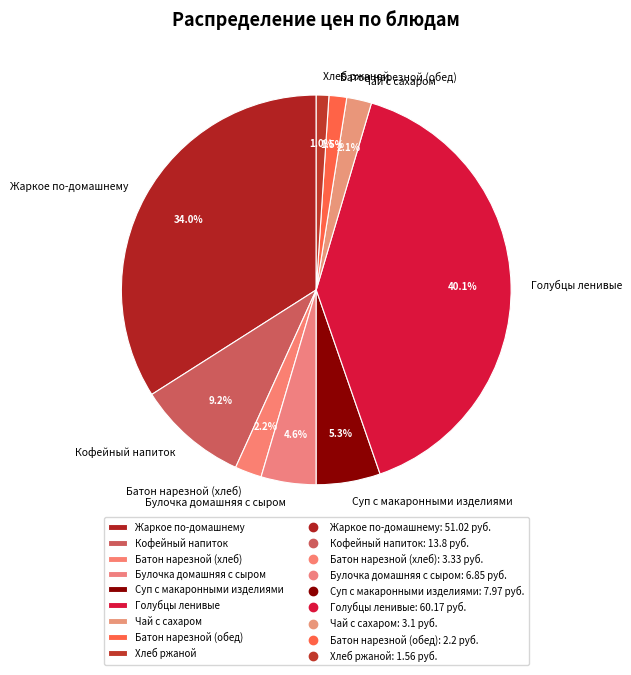

Count the number of slices in the pie.

9